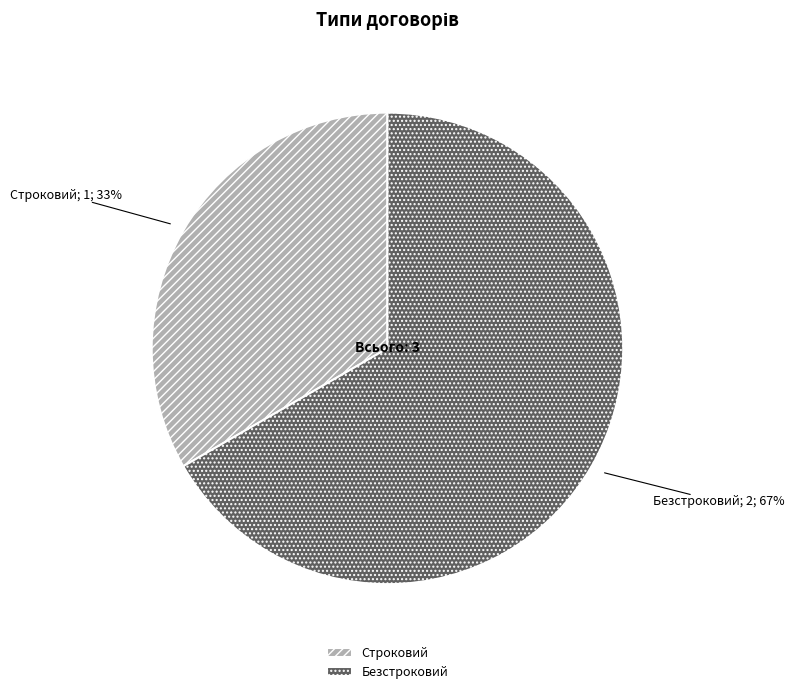

Which category has the biggest portion of the pie?

Безстроковий